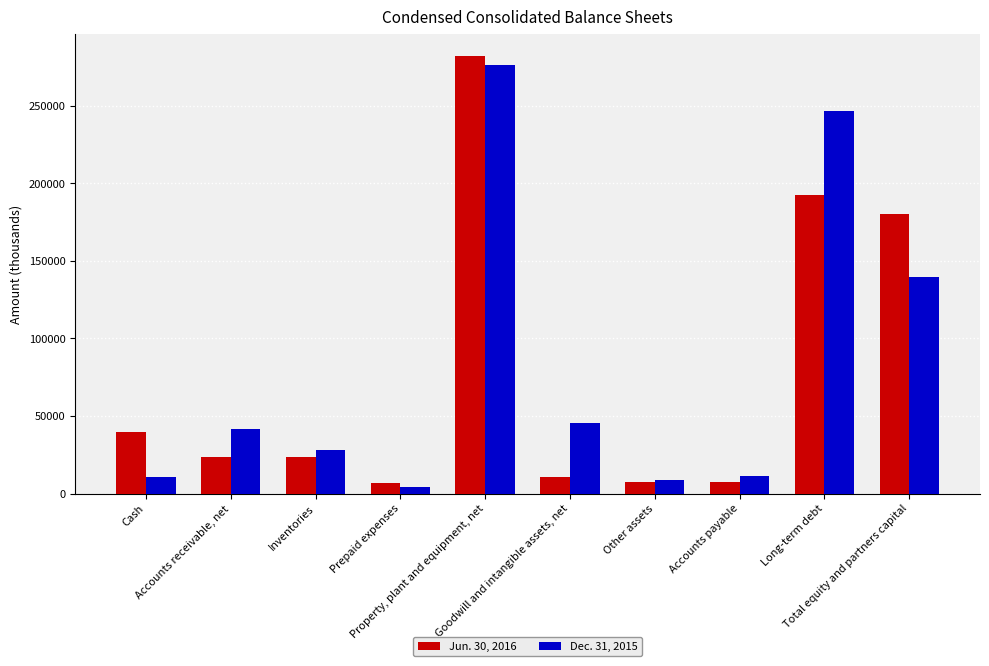

At which label does Jun. 30, 2016 first exceed 23788?

Cash